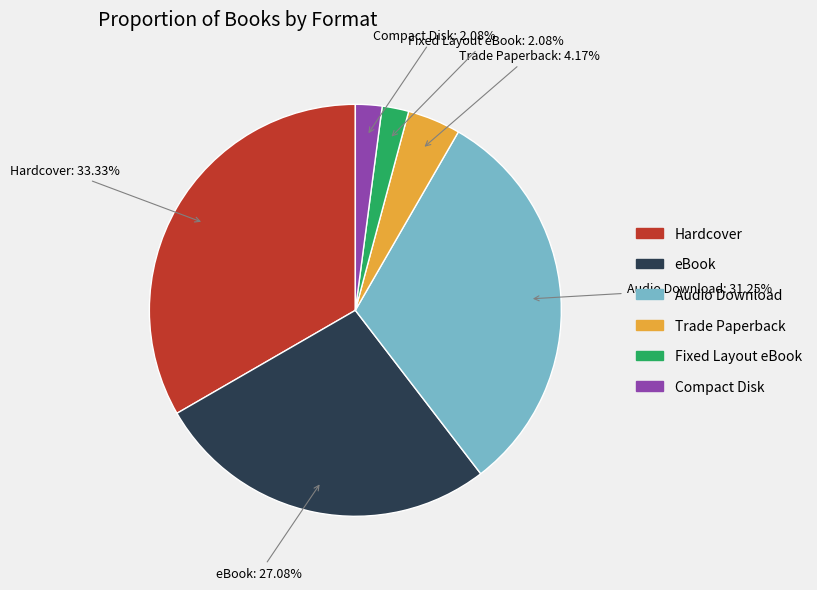

Is there a majority slice in this chart?

No